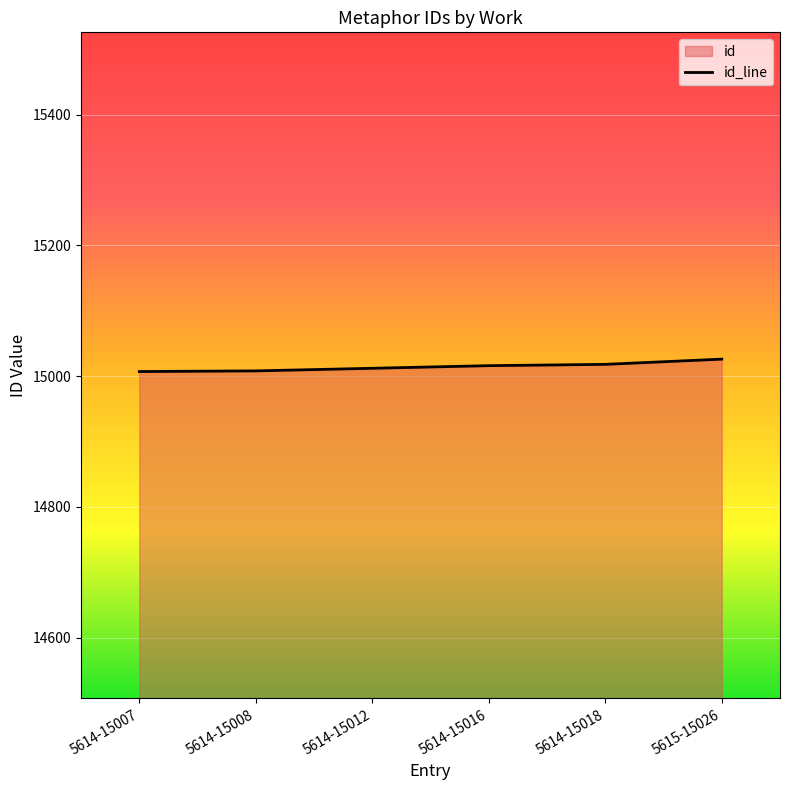

What is the minimum value shown in the chart?

15007